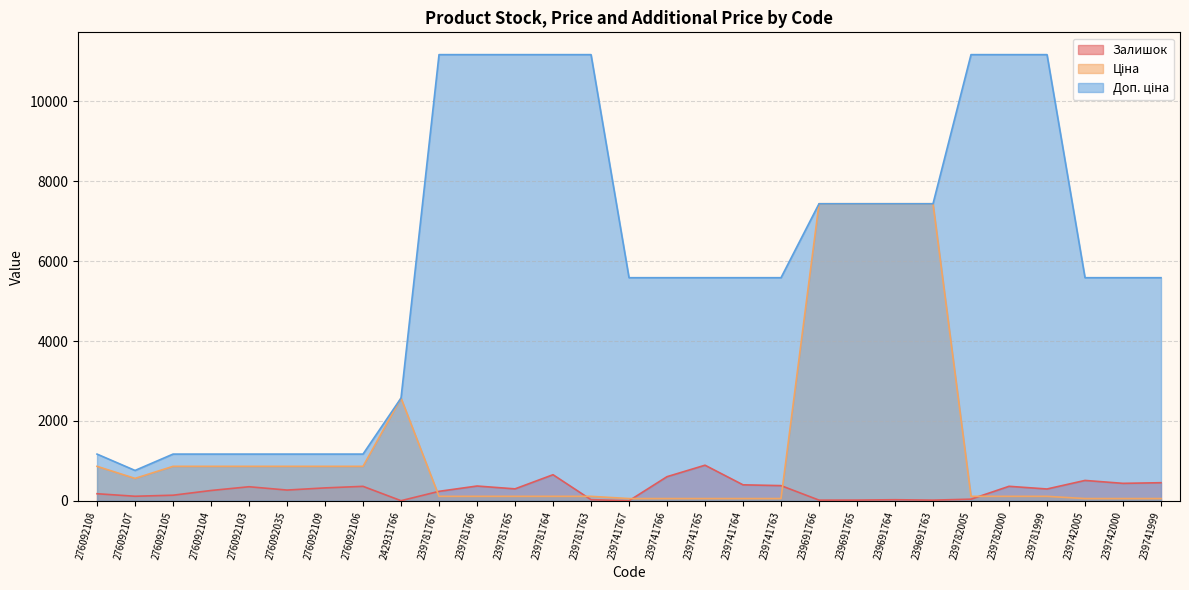

Which series has the largest range (max minus min)?

Доп. ціна